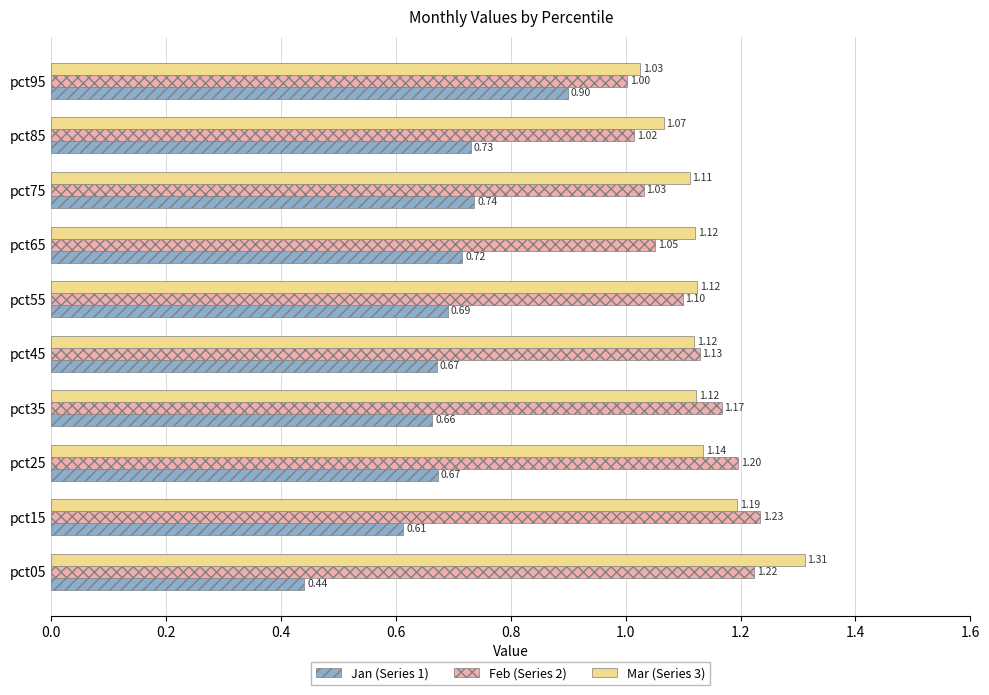

Where is Mar (Series 3) nearest to the value 1?

pct95